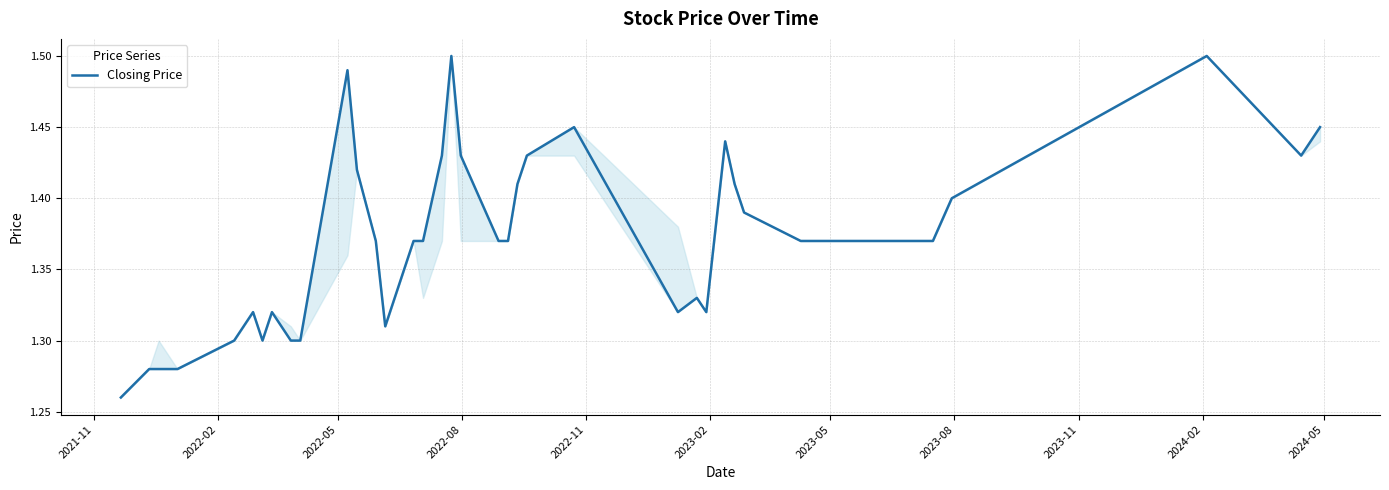

How many interior local valleys (lower than both neighbors) does the data have?

5